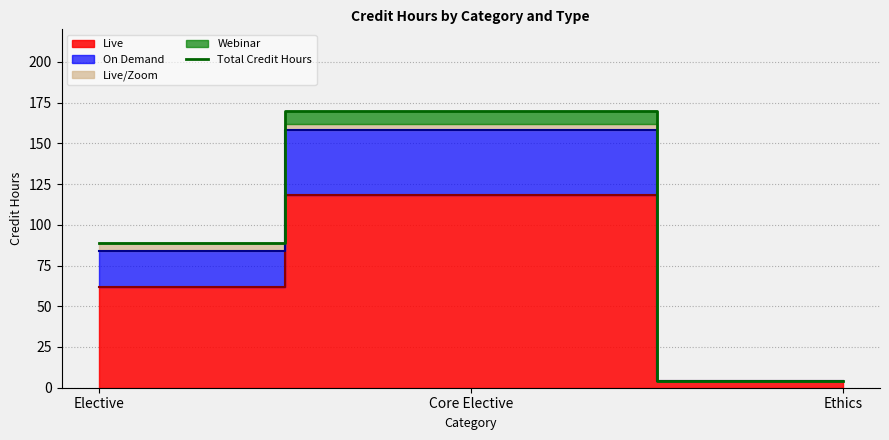

What position from the right is Elective?

3